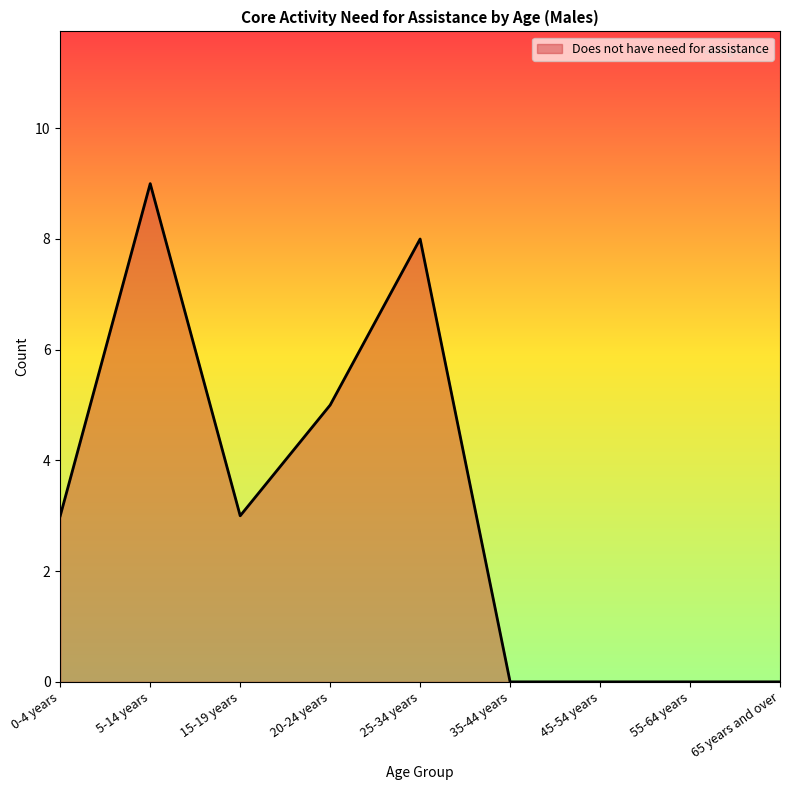

What position from the right is 45-54 years?

3